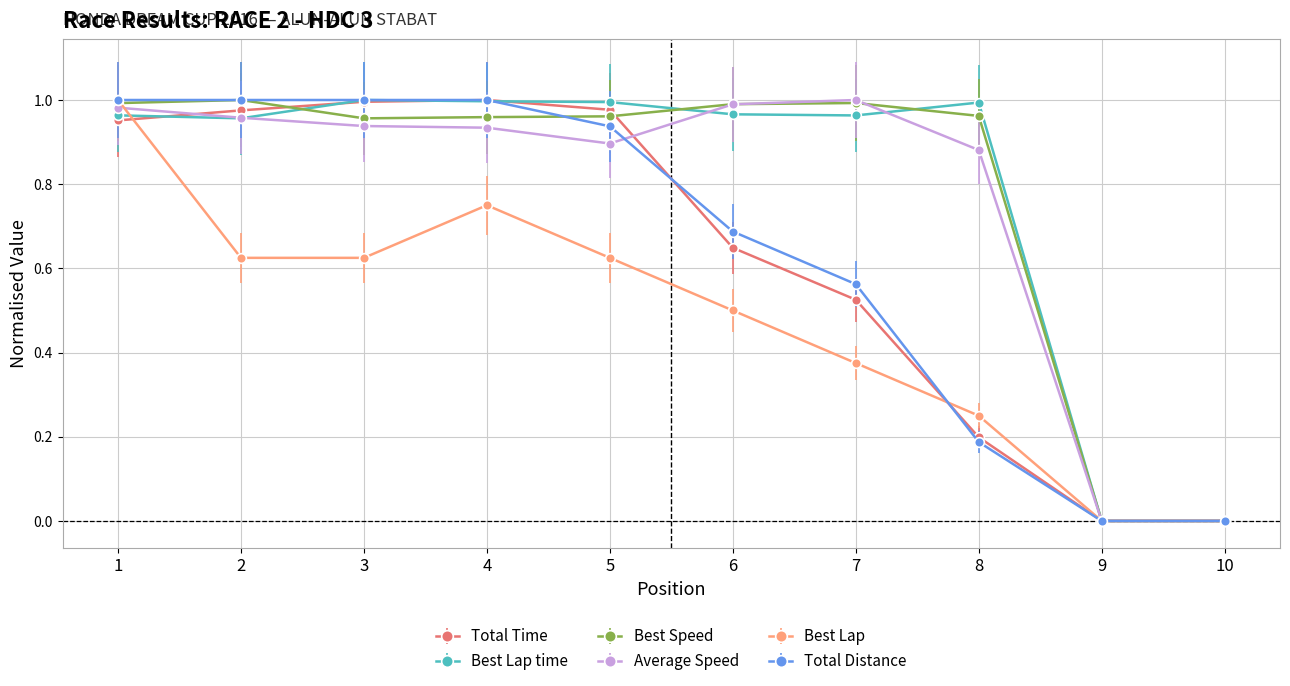

Between 7 and 10, which series saw the biggest shift?

Average Speed